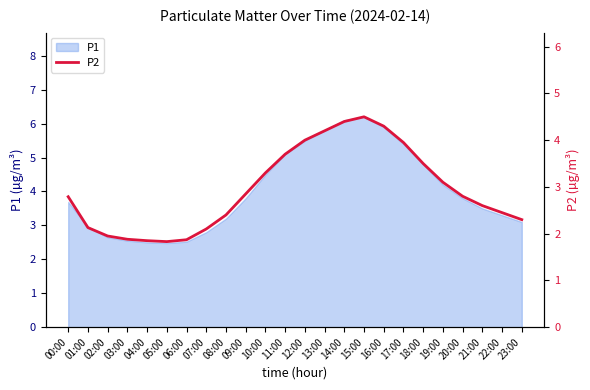

What position from the right is 09:00?

15